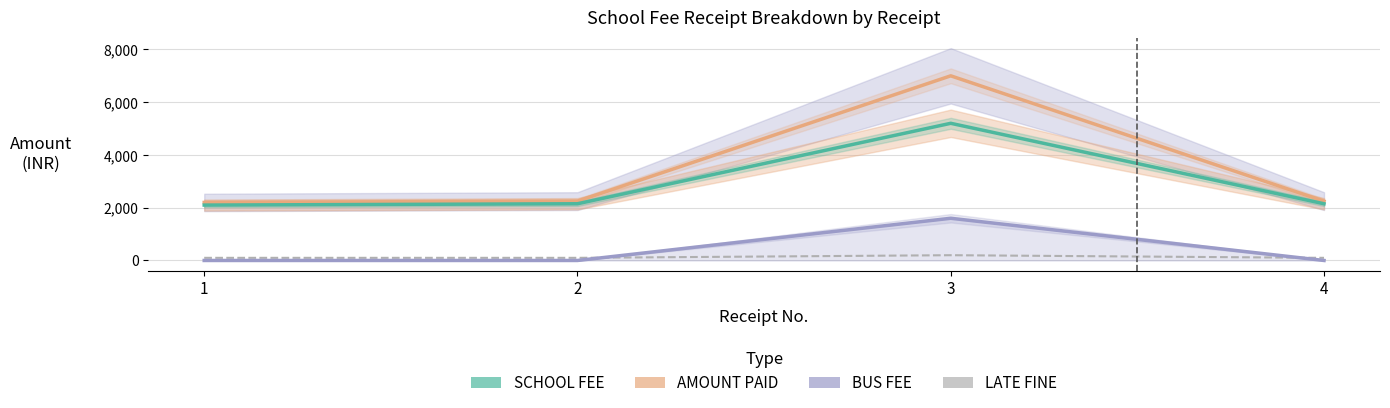

What value does the SCHOOL FEE series have at 4?

2150